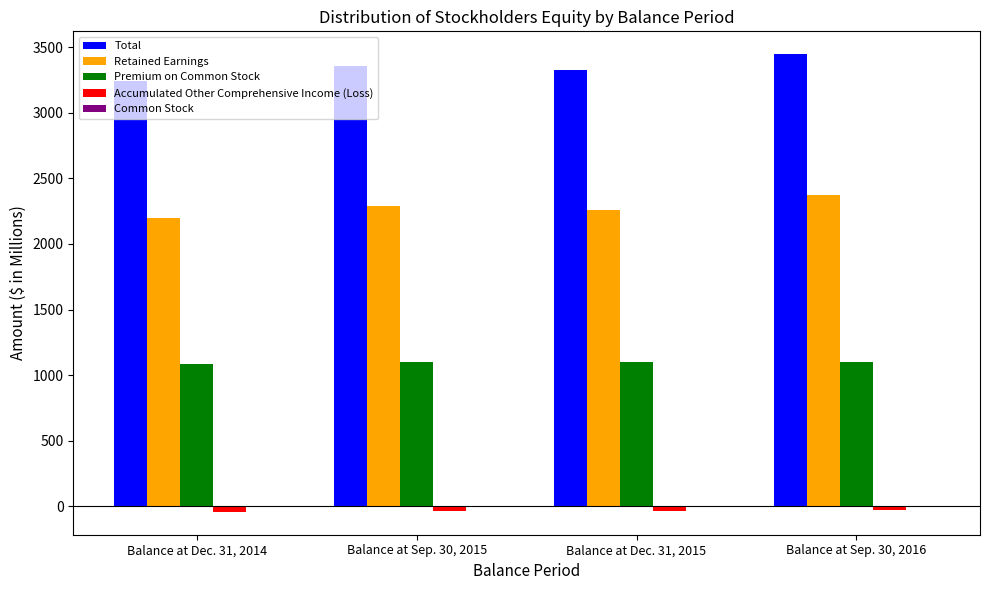

How many groups of bars are there?

4